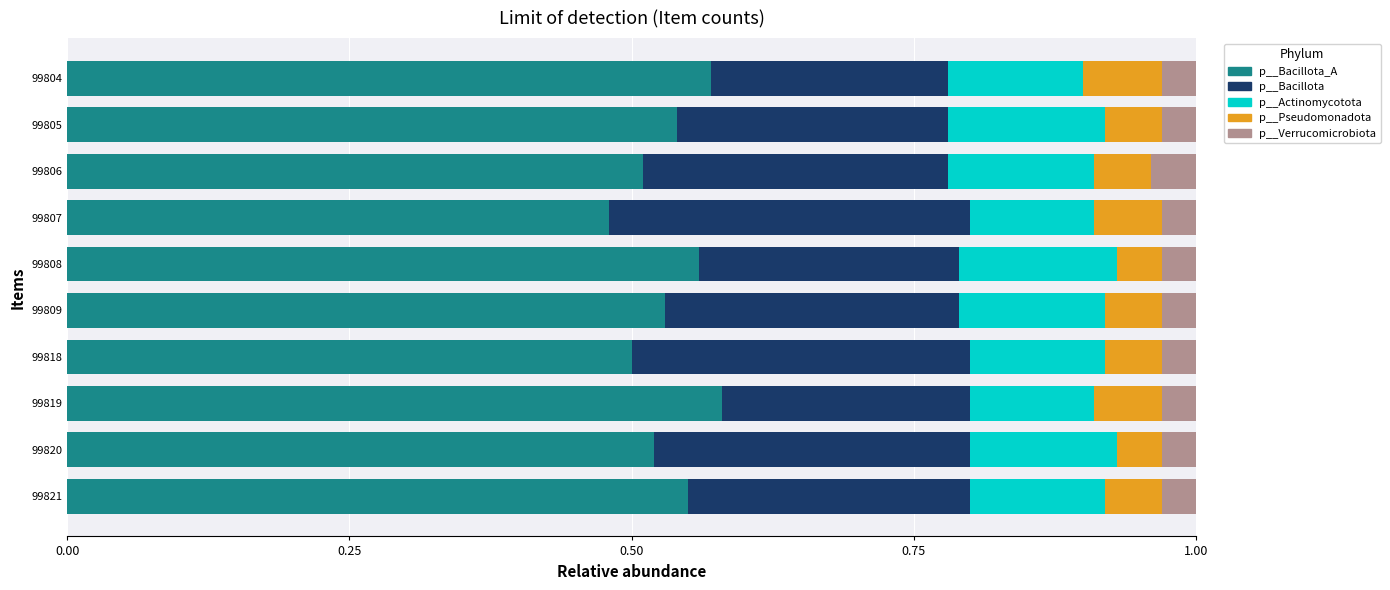

What is the total value across all series at 99819?

1.0